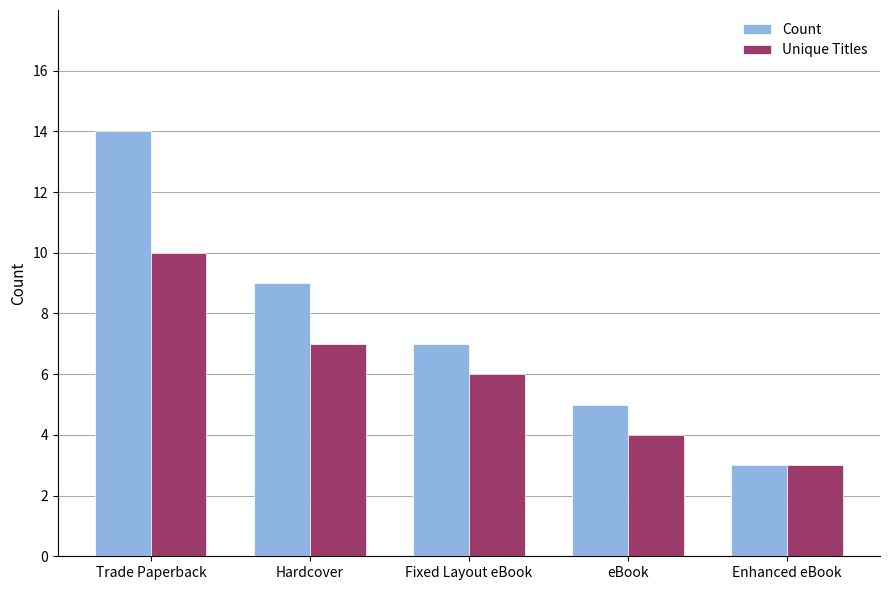

At which category is the sum across all series the highest?

Trade Paperback